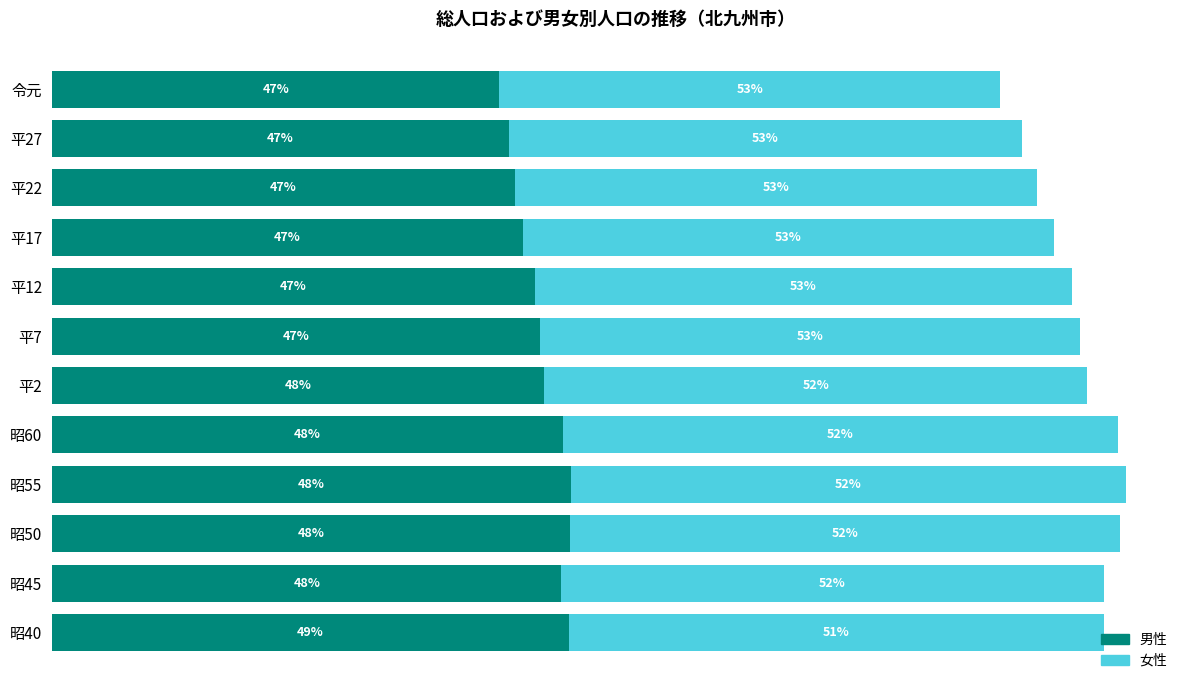

What are all the series names shown in the legend?

男性, 女性